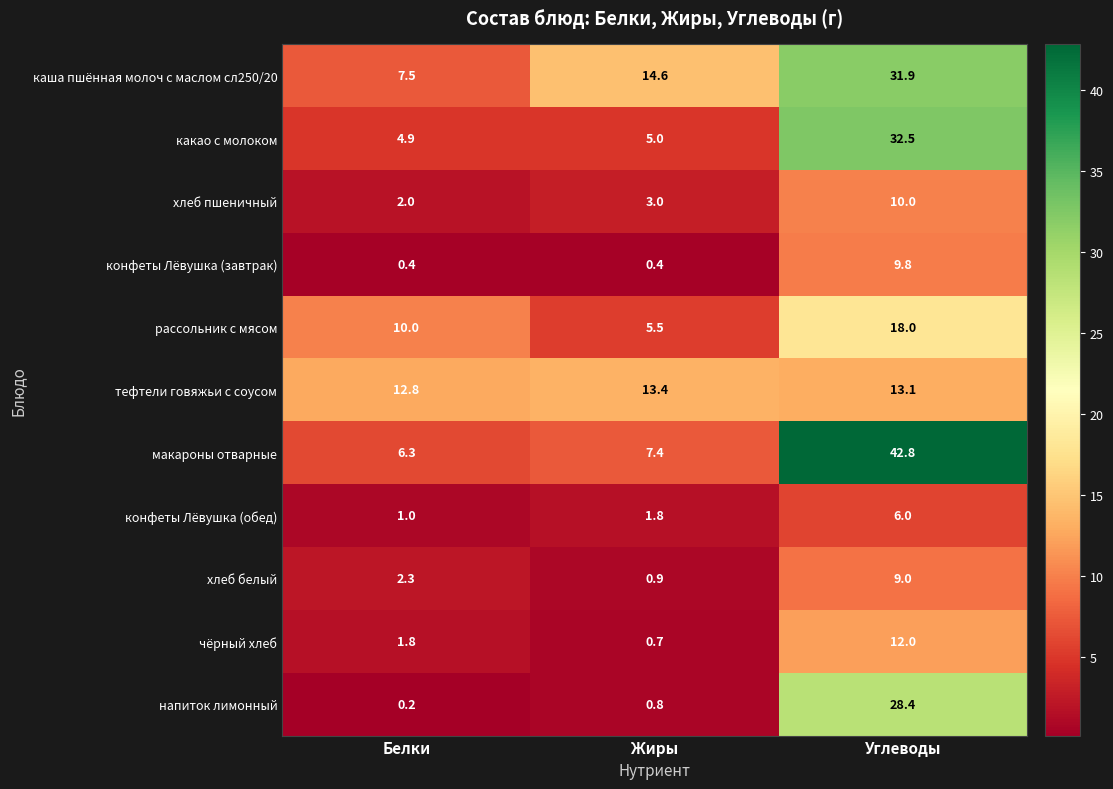

Which label corresponds to the smallest value in the chart?

Белки